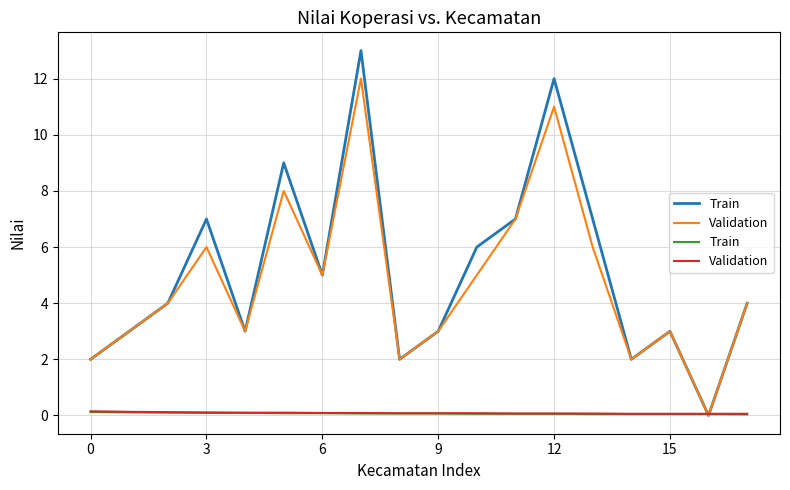

What is the label of the 9th point from the right?

9